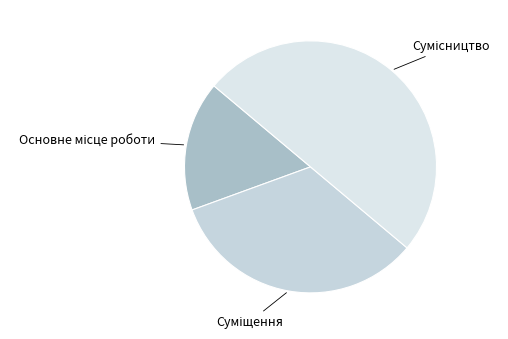

Count the number of slices in the pie.

3